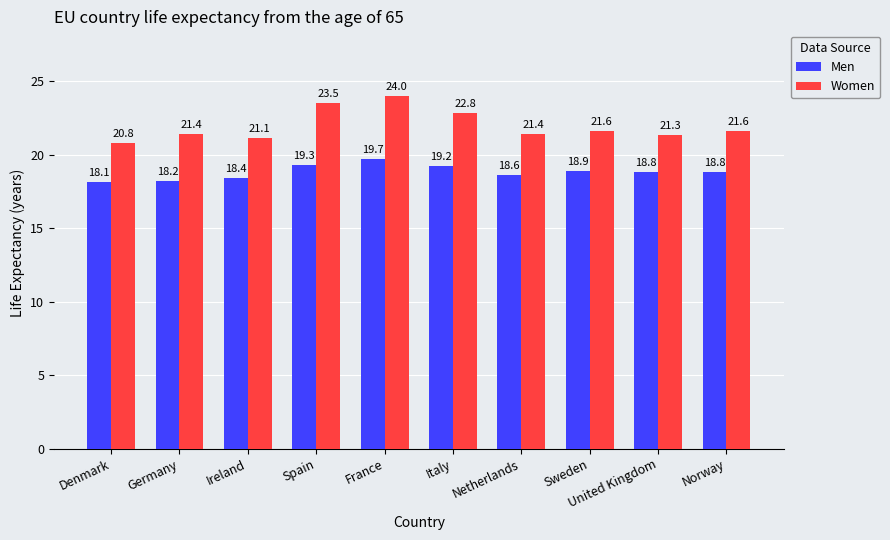

List the series in order of their overall mean, highest first.

Women, Men